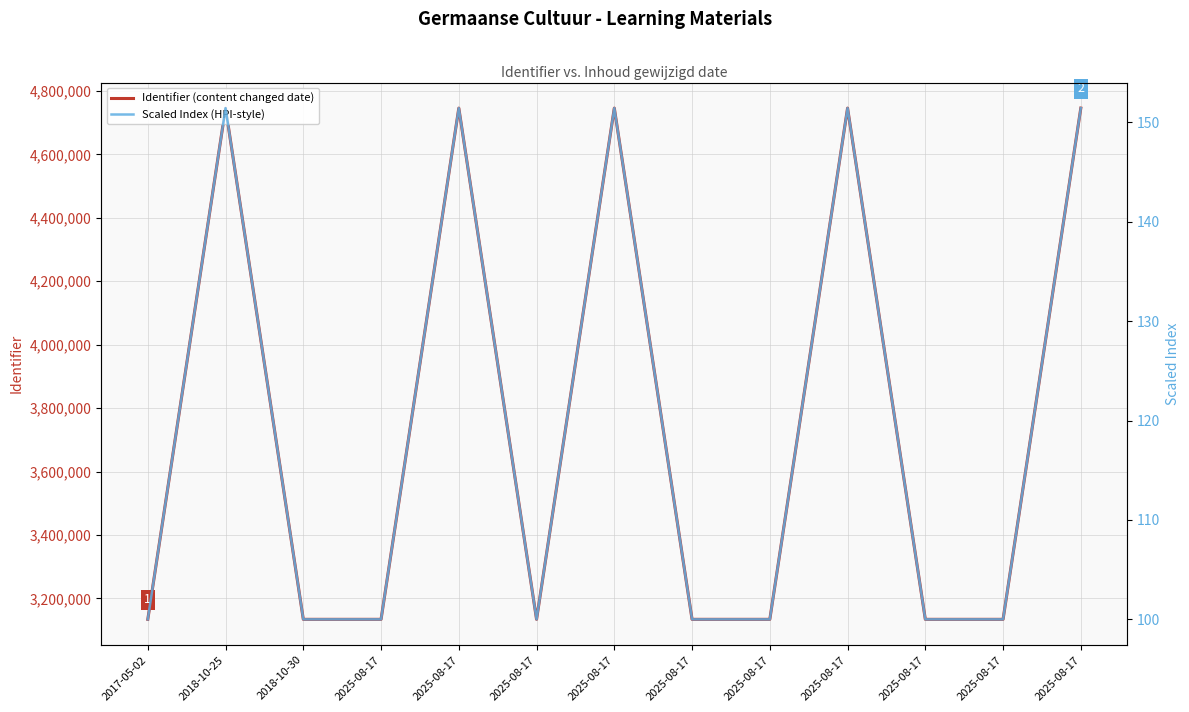

What is the label of the 3rd point from the left?

2018-10-30